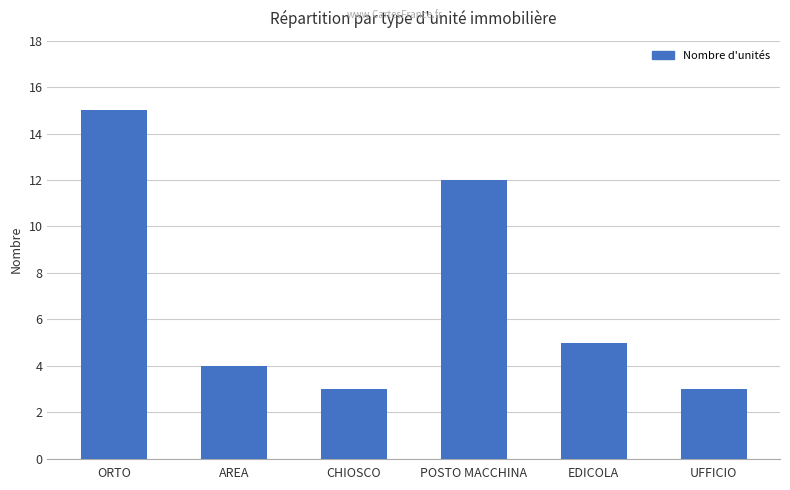

The chart shows a value of 2 at UFFICIO. True or false?

False